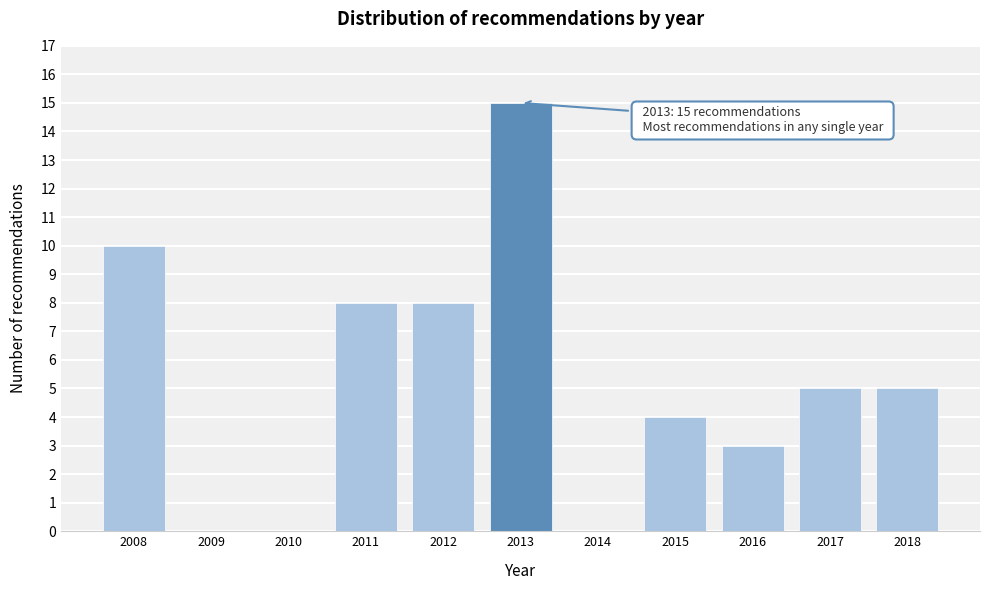

Reading right to left, transcribe all the data shown in this chart.

2018=5	2017=5	2016=3	2015=4	2014=0	2013=15	2012=8	2011=8	2010=0	2009=0	2008=10